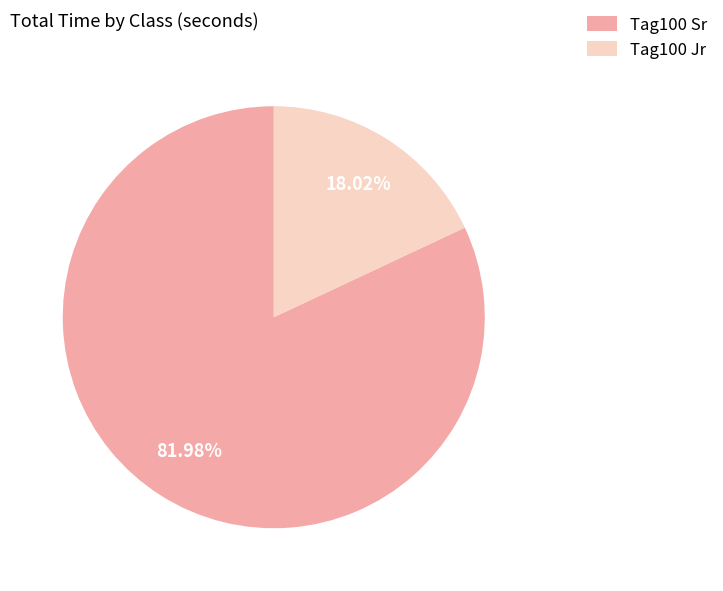

How many slices are in this pie chart?

2